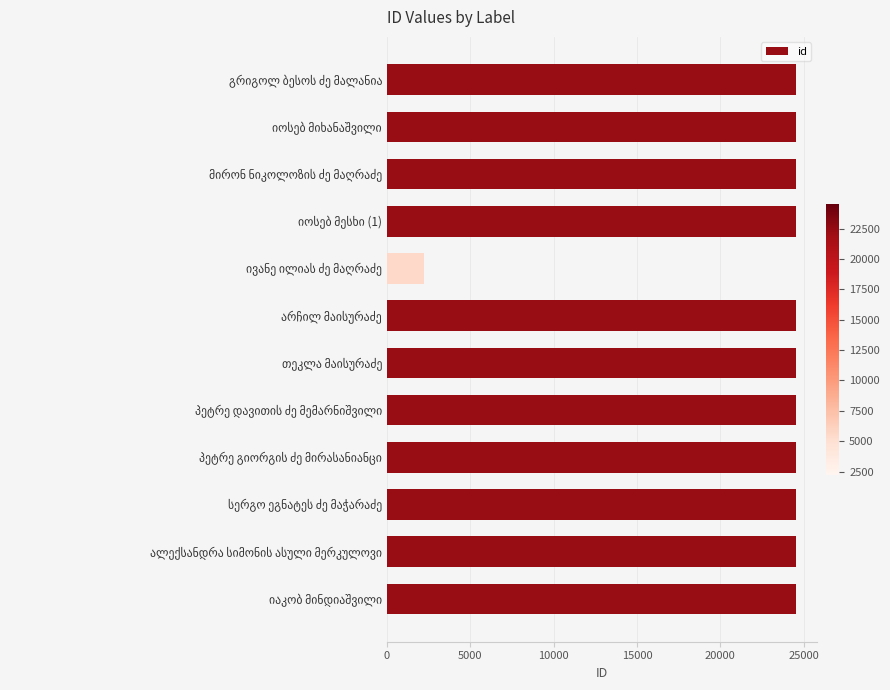

What is the value of the 10th bar from the top?

24537